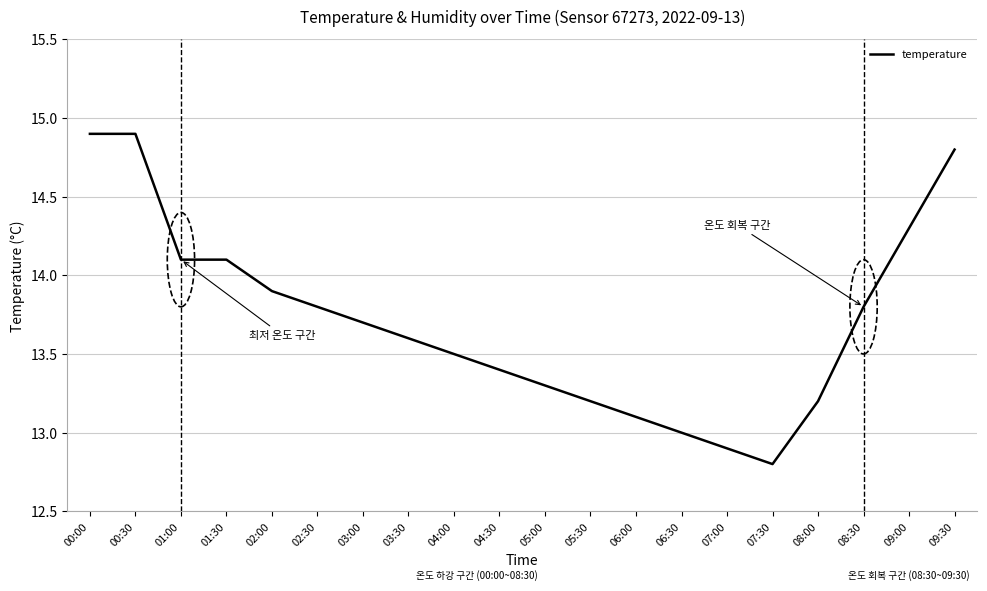

At which label is the value closest to 13?

06:30